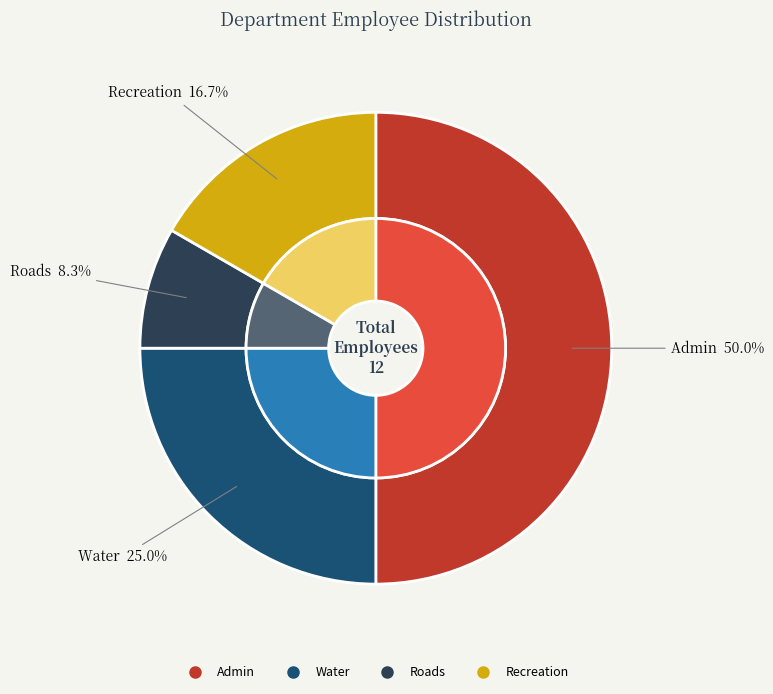

Is Recreation the majority of the pie?

No